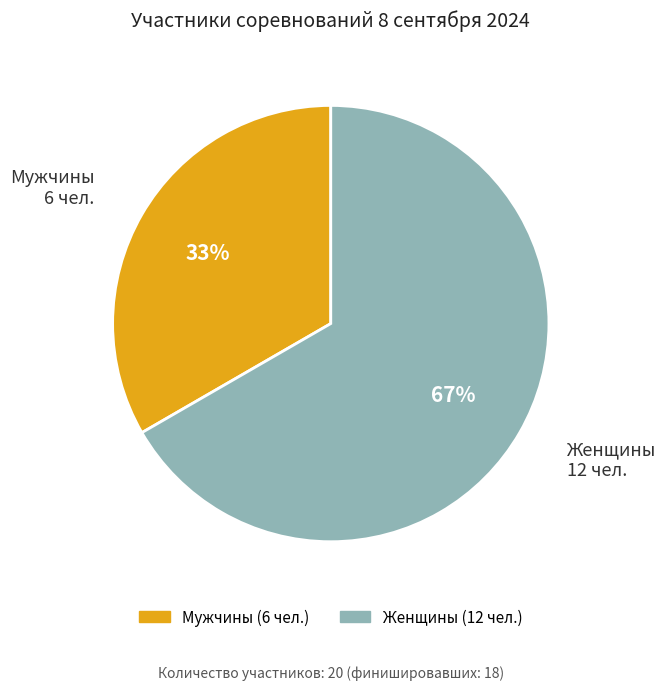

Which slice represents more than half of the pie?

Женщины